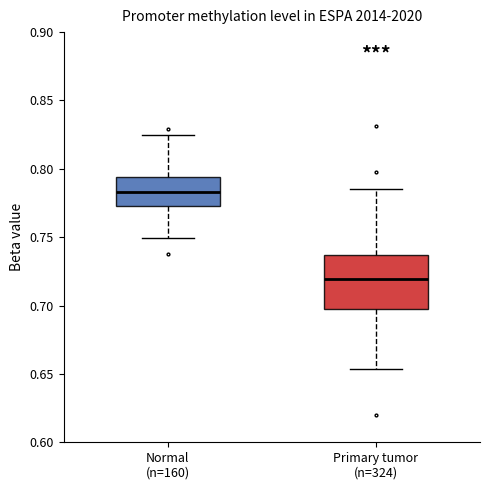

Comparing the boxes themselves (not the whiskers), which one is the tallest?

Primary tumor (n=324)